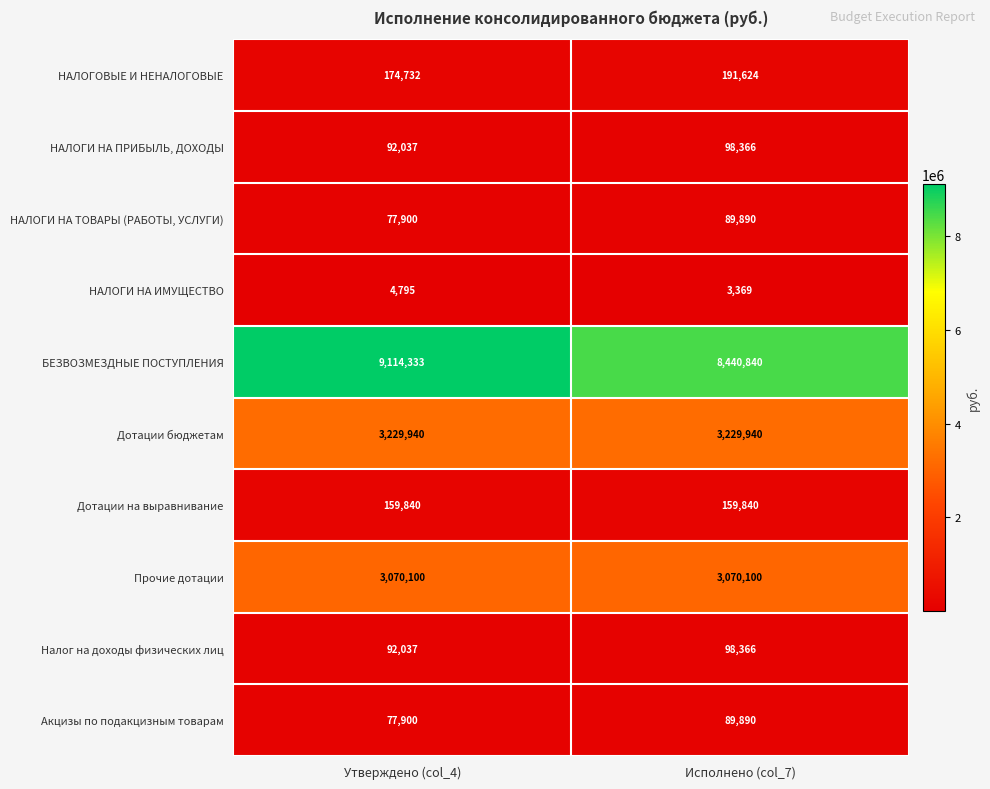

Reading right to left, list all the values displayed in this chart.

НАЛОГОВЫЕ И НЕНАЛОГОВЫЕ: Исполнено (col_7)=191624	Утверждено (col_4)=174732
НАЛОГИ НА ПРИБЫЛЬ, ДОХОДЫ: Исполнено (col_7)=98366	Утверждено (col_4)=92037
НАЛОГИ НА ТОВАРЫ (РАБОТЫ, УСЛУГИ): Исполнено (col_7)=89890	Утверждено (col_4)=77900
НАЛОГИ НА ИМУЩЕСТВО: Исполнено (col_7)=3369	Утверждено (col_4)=4795
БЕЗВОЗМЕЗДНЫЕ ПОСТУПЛЕНИЯ: Исполнено (col_7)=8440840	Утверждено (col_4)=9114333
Дотации бюджетам: Исполнено (col_7)=3229940	Утверждено (col_4)=3229940
Дотации на выравнивание: Исполнено (col_7)=159840	Утверждено (col_4)=159840
Прочие дотации: Исполнено (col_7)=3070100	Утверждено (col_4)=3070100
Налог на доходы физических лиц: Исполнено (col_7)=98366	Утверждено (col_4)=92037
Акцизы по подакцизным товарам: Исполнено (col_7)=89890	Утверждено (col_4)=77900